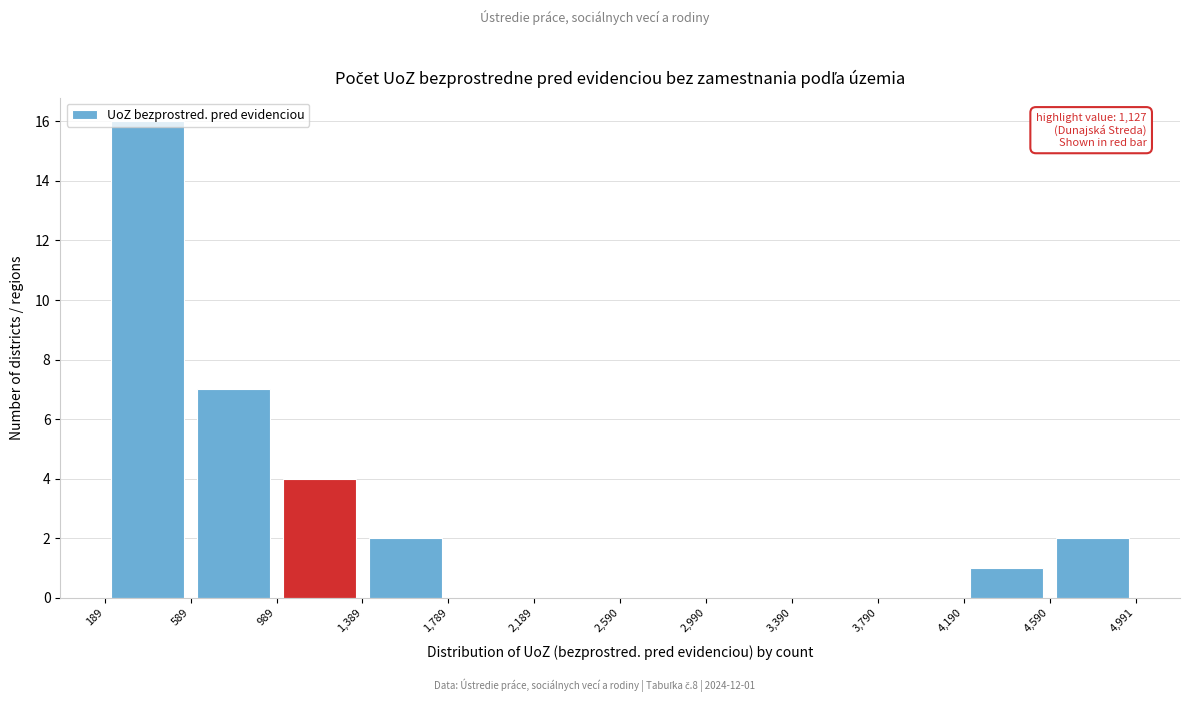

Over which range of the x-axis is the bar tallest?

189 to 589